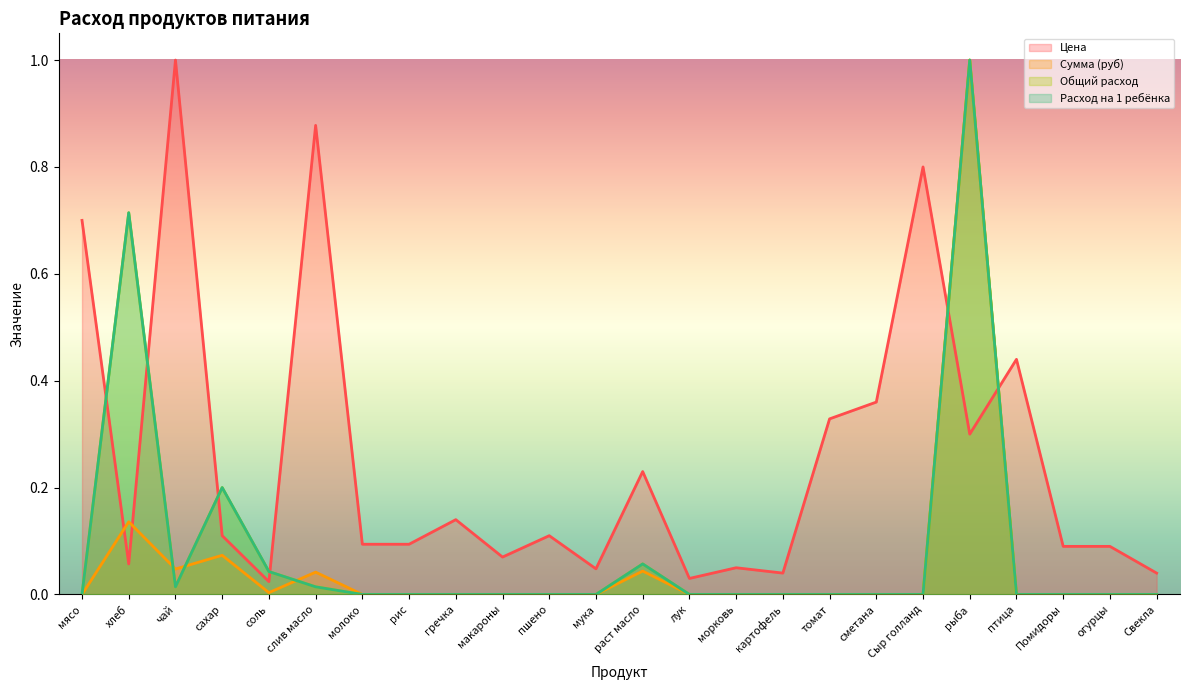

Reading right to left, extract all data points from this chart.

Цена: 0.0	0.1	0.1	0.4	0.3	0.8	0.4	0.3	0.0	0.1	0.0	0.2	0.0	0.1	0.1	0.1	0.1	0.1	0.9	0.0	0.1	1.0	0.1	0.7
Сумма (руб): 0.0	0.0	0.0	0.0	1.0	0.0	0.0	0.0	0.0	0.0	0.0	0.0	0.0	0.0	0.0	0.0	0.0	0.0	0.0	0.0	0.1	0.0	0.1	0.0
Общий расход: 0.0	0.0	0.0	0.0	1.0	0.0	0.0	0.0	0.0	0.0	0.0	0.1	0.0	0.0	0.0	0.0	0.0	0.0	0.0	0.0	0.2	0.0	0.7	0.0
Расход на 1 ребёнка: 0.0	0.0	0.0	0.0	1.0	0.0	0.0	0.0	0.0	0.0	0.0	0.1	0.0	0.0	0.0	0.0	0.0	0.0	0.0	0.0	0.2	0.0	0.7	0.0